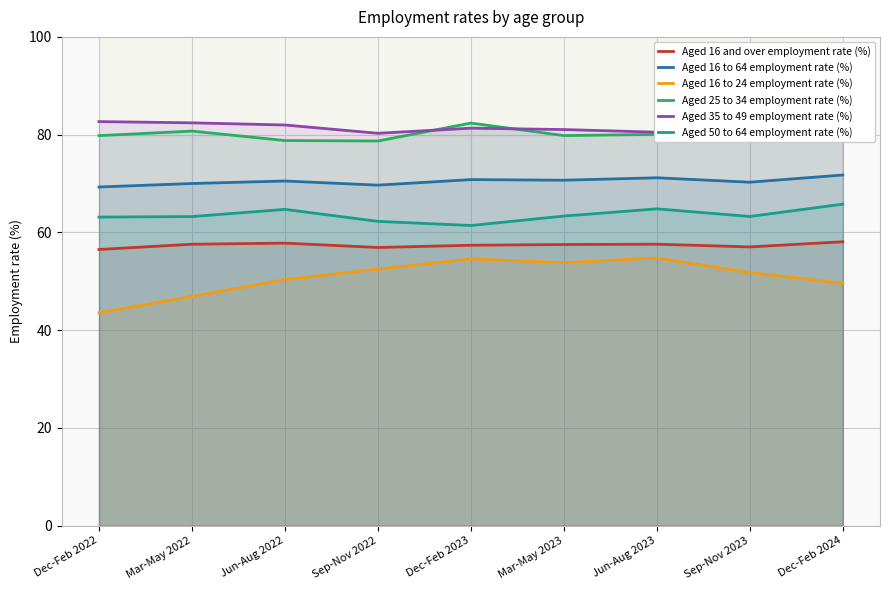

Reading left to right, transcribe all the data shown in this chart.

Aged 16 and over employment rate (%): Dec-Feb 2022=56.5	Mar-May 2022=57.6	Jun-Aug 2022=57.8	Sep-Nov 2022=56.9	Dec-Feb 2023=57.4	Mar-May 2023=57.5	Jun-Aug 2023=57.6	Sep-Nov 2023=57.0	Dec-Feb 2024=58.1
Aged 16 to 64 employment rate (%): Dec-Feb 2022=69.3	Mar-May 2022=70.0	Jun-Aug 2022=70.5	Sep-Nov 2022=69.7	Dec-Feb 2023=70.8	Mar-May 2023=70.7	Jun-Aug 2023=71.2	Sep-Nov 2023=70.3	Dec-Feb 2024=71.7
Aged 16 to 24 employment rate (%): Dec-Feb 2022=43.6	Mar-May 2022=46.9	Jun-Aug 2022=50.4	Sep-Nov 2022=52.5	Dec-Feb 2023=54.6	Mar-May 2023=53.8	Jun-Aug 2023=54.8	Sep-Nov 2023=51.8	Dec-Feb 2024=49.6
Aged 25 to 34 employment rate (%): Dec-Feb 2022=79.8	Mar-May 2022=80.7	Jun-Aug 2022=78.8	Sep-Nov 2022=78.7	Dec-Feb 2023=82.4	Mar-May 2023=79.8	Jun-Aug 2023=80.1	Sep-Nov 2023=79.8	Dec-Feb 2024=81.4
Aged 35 to 49 employment rate (%): Dec-Feb 2022=82.7	Mar-May 2022=82.4	Jun-Aug 2022=82.0	Sep-Nov 2022=80.3	Dec-Feb 2023=81.3	Mar-May 2023=81.0	Jun-Aug 2023=80.5	Sep-Nov 2023=81.0	Dec-Feb 2024=83.2
Aged 50 to 64 employment rate (%): Dec-Feb 2022=63.1	Mar-May 2022=63.2	Jun-Aug 2022=64.7	Sep-Nov 2022=62.3	Dec-Feb 2023=61.4	Mar-May 2023=63.3	Jun-Aug 2023=64.8	Sep-Nov 2023=63.3	Dec-Feb 2024=65.8